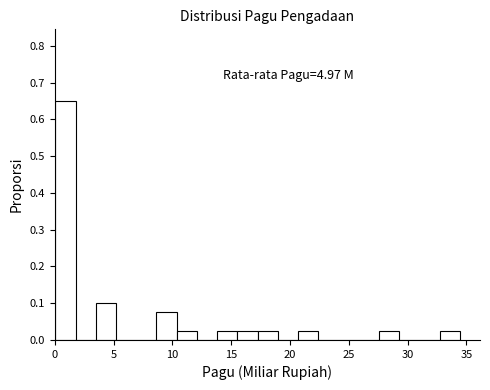

Around what value on the x-axis is the tallest bar? Give the approximate position of its centre, as read against the axis.

1.0